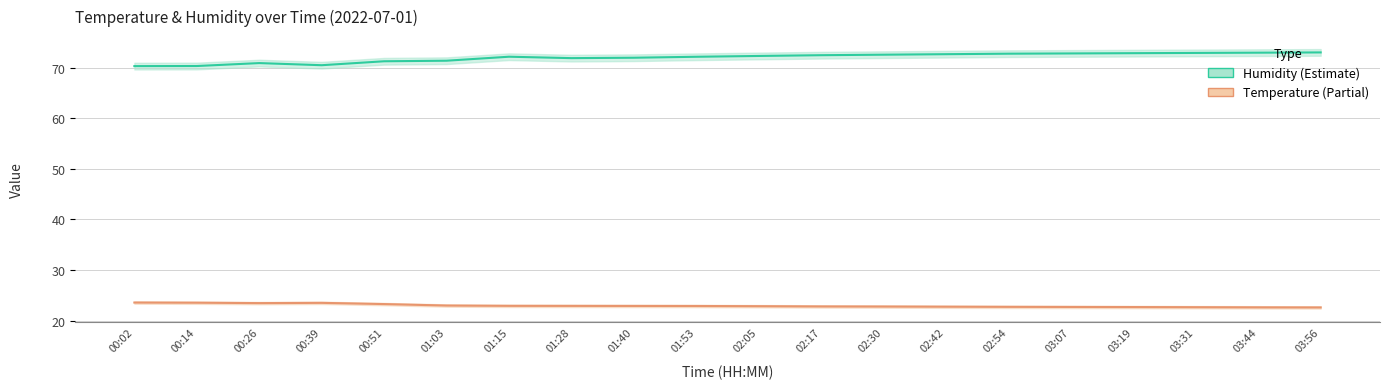

Rank the categories by humidity value from highest to lowest.

03:56, 03:44, 03:31, 03:19, 03:07, 02:54, 02:42, 02:30, 02:17, 02:05, 01:15, 01:53, 01:40, 01:28, 01:03, 00:51, 00:26, 00:39, 00:14, 00:02